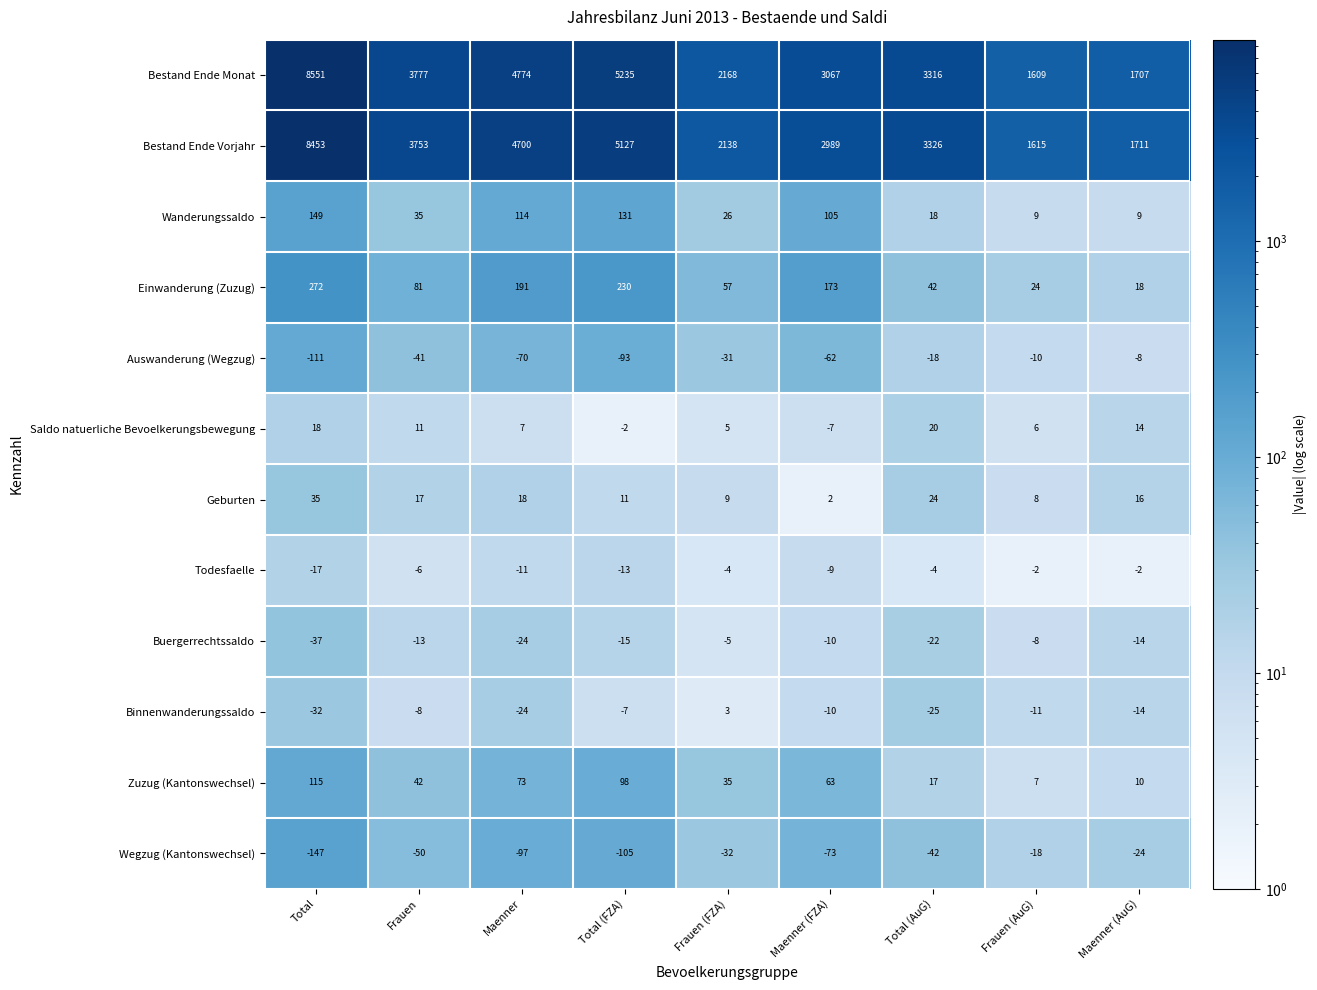

What is the smallest value displayed?

-147